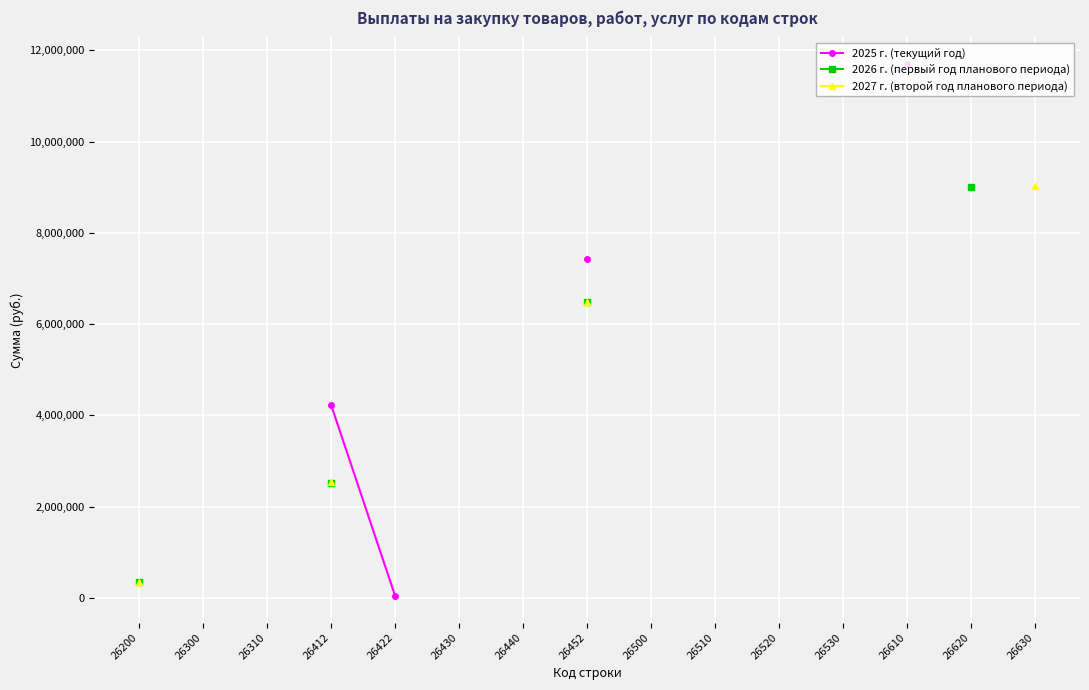

What is the maximum value shown in the chart?

11701260.9